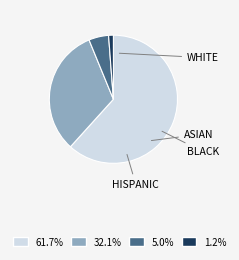

How many segments does this pie chart have?

4